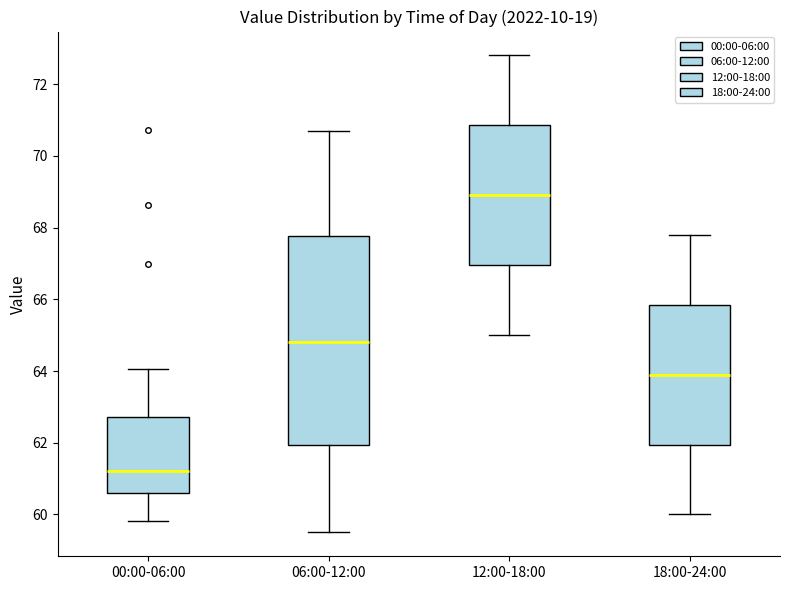

Reading left to right, read every box against the y-axis: the position of its median line, the range the box covers, and the ends of its whiskers. The values are not printed on the chart, so give them approximately, as read against the axis.

00:00-06:00: median 61.2, box 60.6 to 62.8, whiskers 59.8 to 64.0
06:00-12:00: median 64.8, box 62.0 to 67.8, whiskers 59.6 to 70.8
12:00-18:00: median 69.0, box 67.0 to 70.8, whiskers 65.0 to 72.8
18:00-24:00: median 64.0, box 62.0 to 65.8, whiskers 60.0 to 67.8